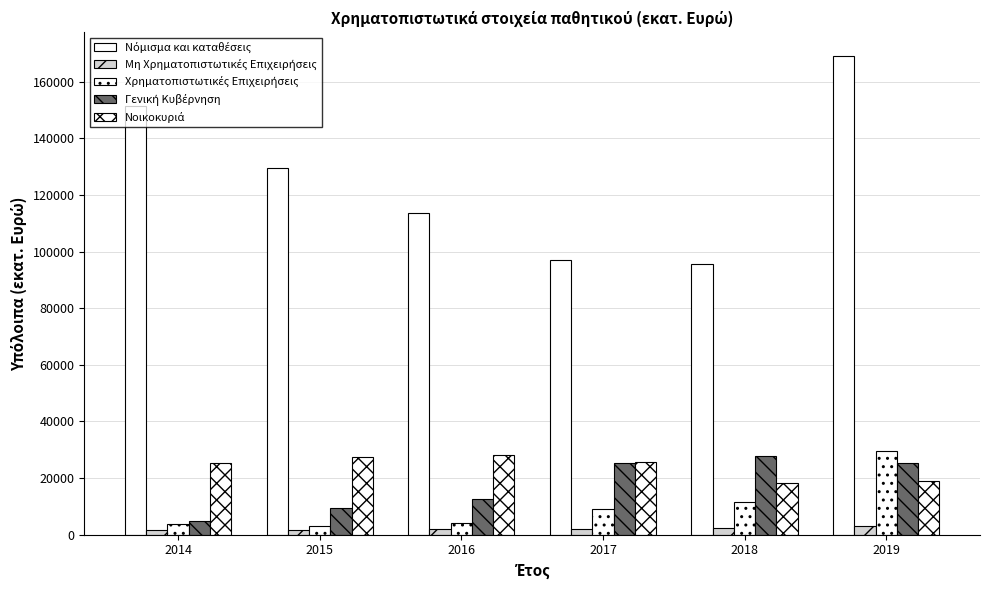

How many bars are there in total?

30